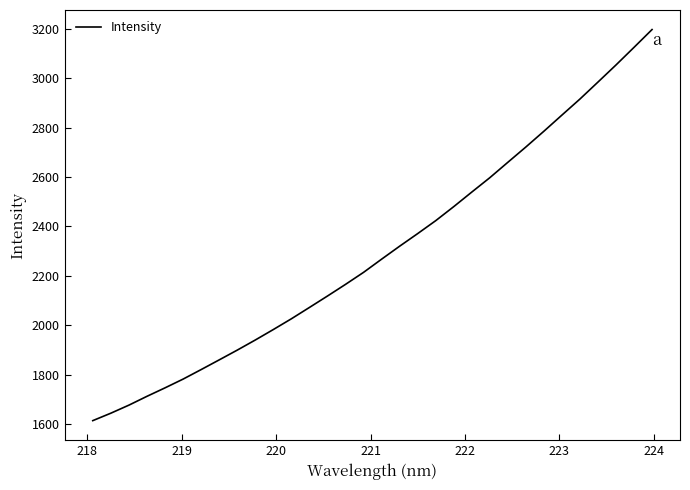

What is the smallest value displayed?

1613.6